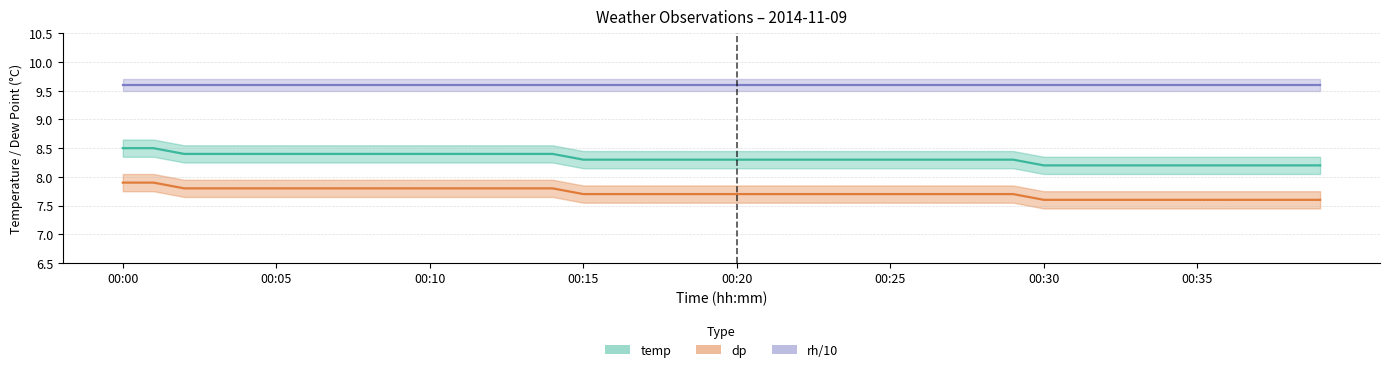

Rank the series by their average value, from lowest to highest.

dp, temp, rh/10